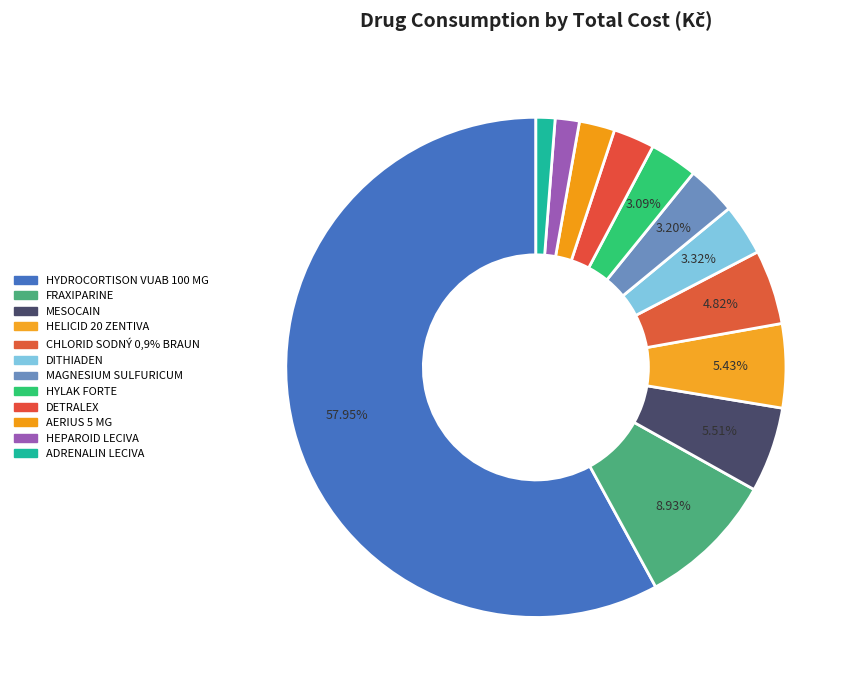

Combined, what portion of the pie is DITHIADEN and ADRENALIN LECIVA?

4.6%